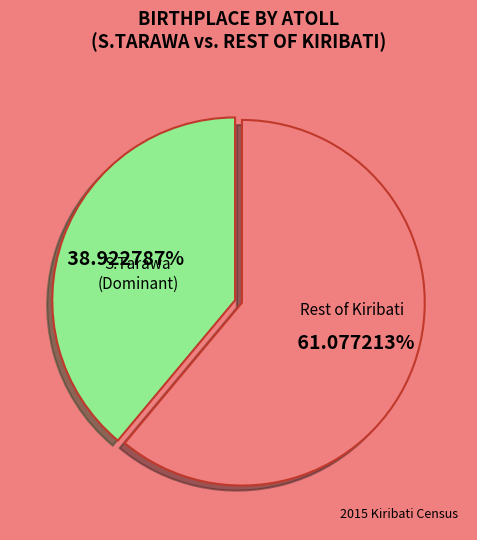

Count the number of slices in the pie.

2